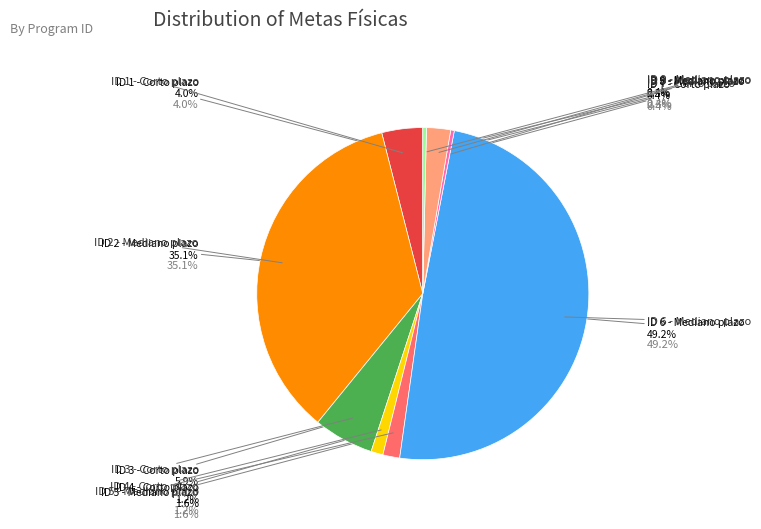

Is the sum of ID 8 - Mediano plazo and ID 4 - Corto plazo greater than half?

No